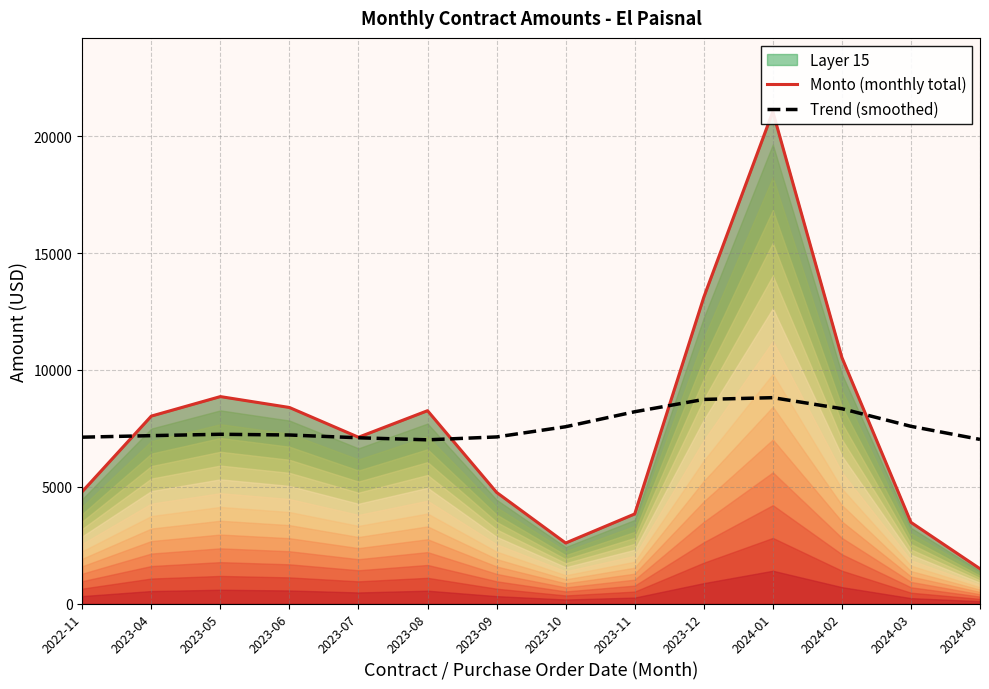

What is the approximate value of Trend (smoothed) at 2023-07?

7094.3